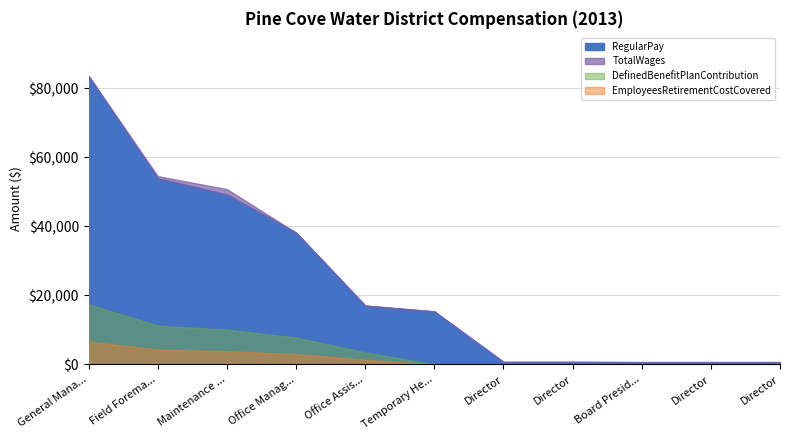

Which series changed the most between Director and Director?

RegularPay